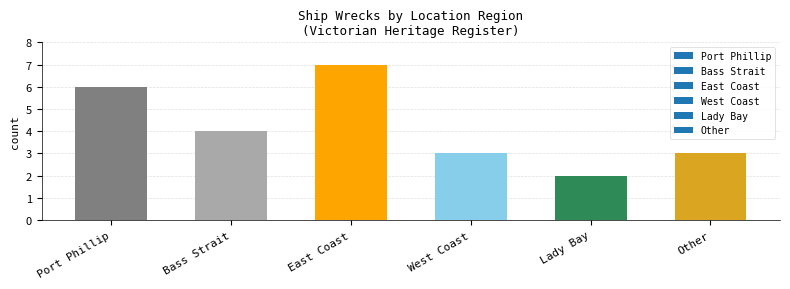

How many categories are shown in the chart?

6